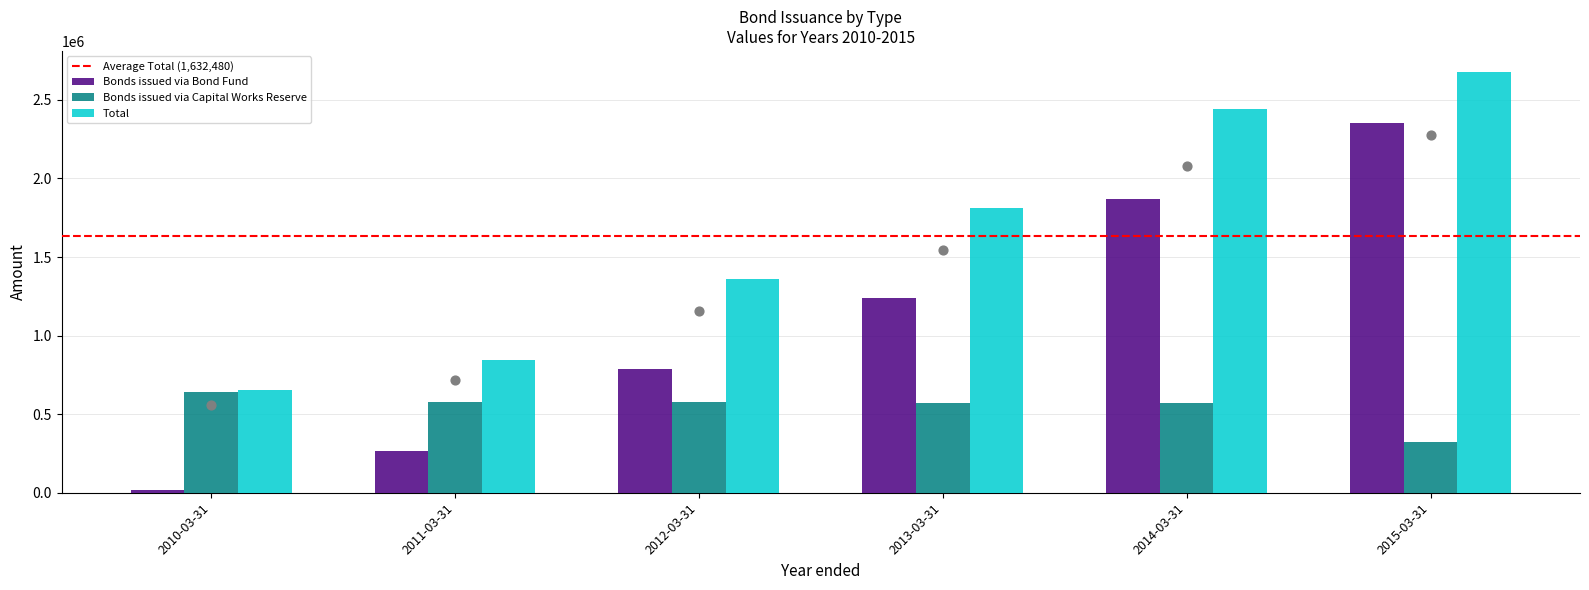

Which series reaches the maximum Y coordinate?

Total